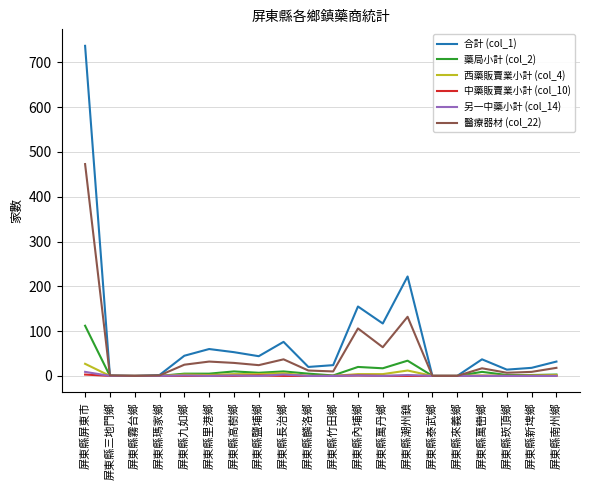

True or false: 醫療器材 (col_22) has a value of 307 at 屏東縣泰武鄉.

False